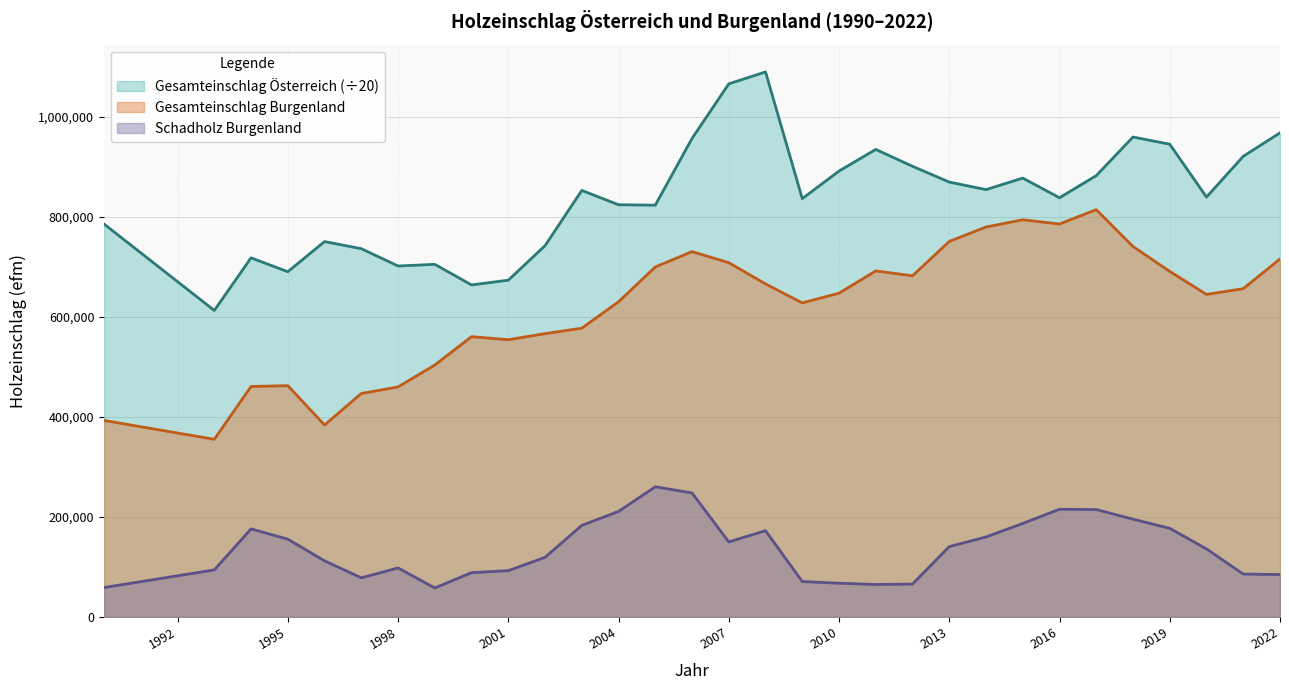

Where is the first local minimum for Gesamteinschlag Österreich?

1993